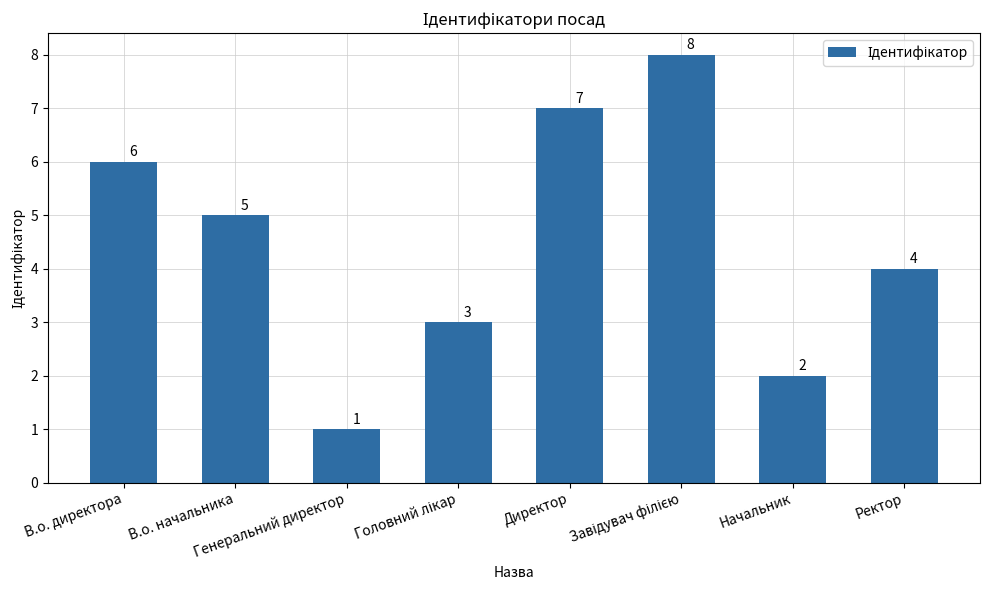

Read the value at В.о. директора.

6